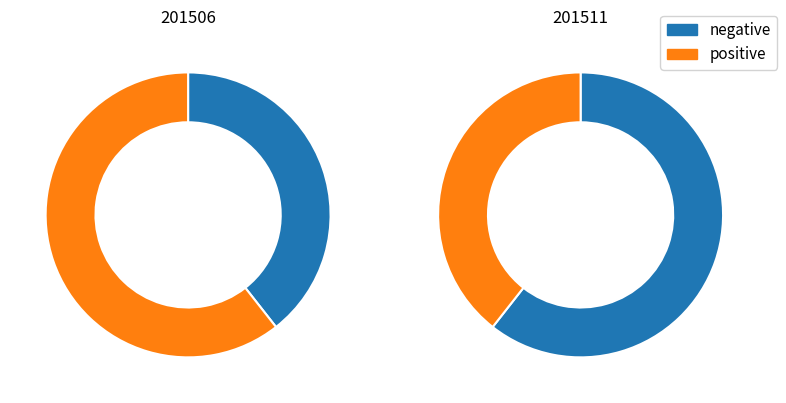

Between 201511 and 201506, which is larger?

201506